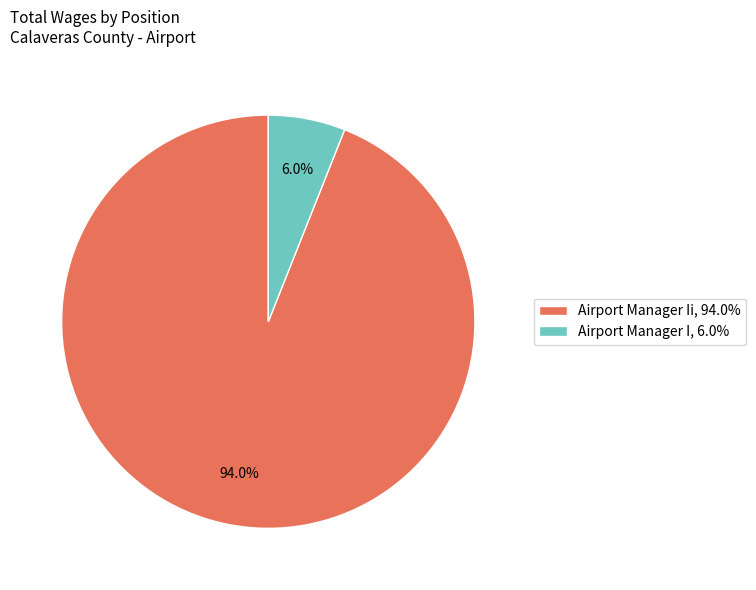

Which category has the biggest portion of the pie?

Airport Manager Ii, 94.0%